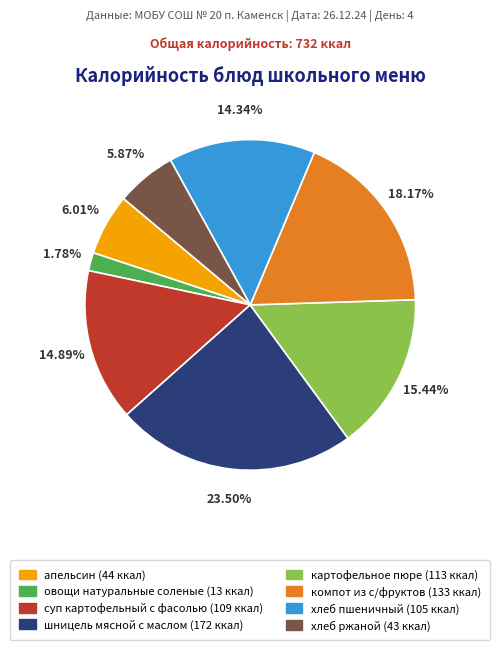

To the nearest percent, what portion does апельсин represent?

6%